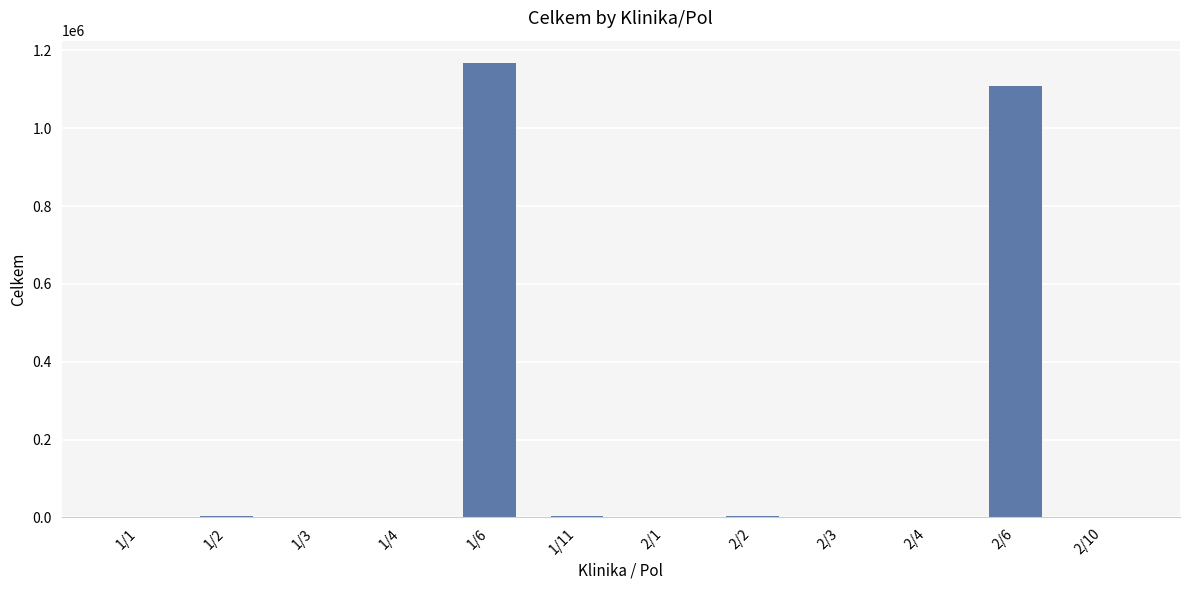

What is the change in value from 1/2 to 2/3?

-5020.5